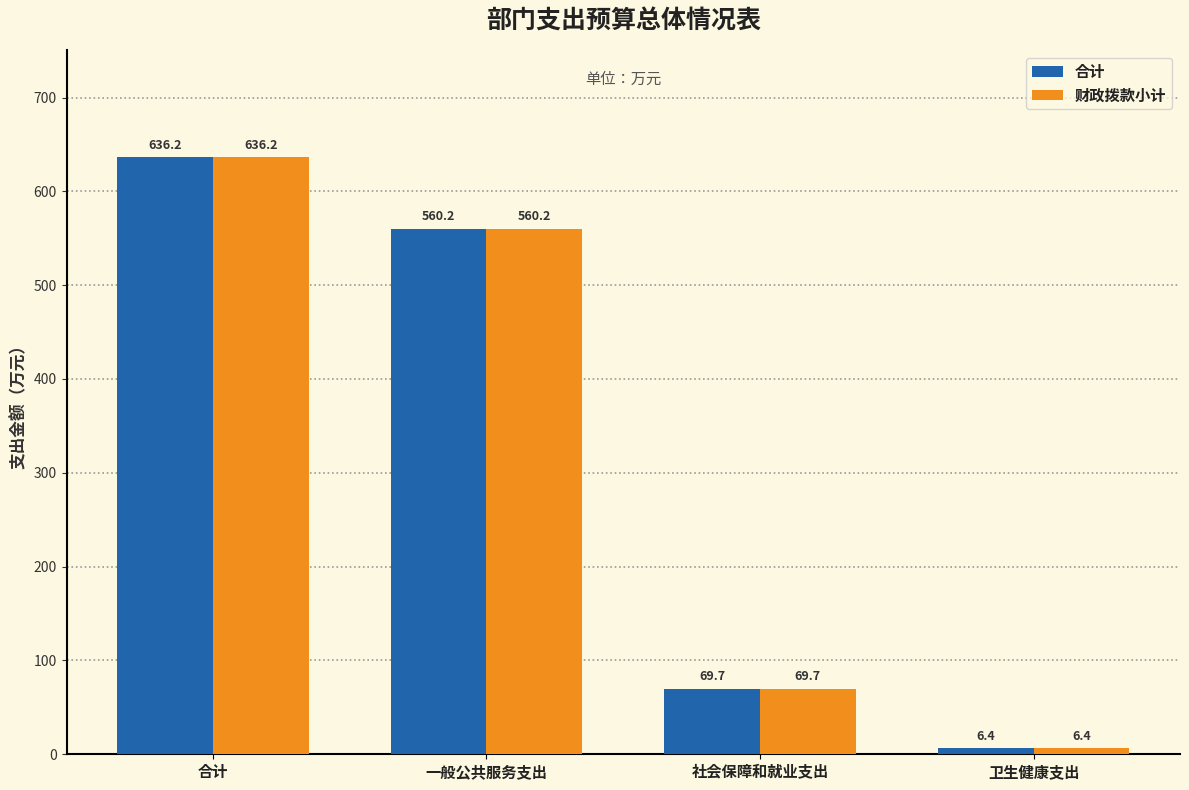

What are all the series names shown in the legend?

合计, 财政拨款小计